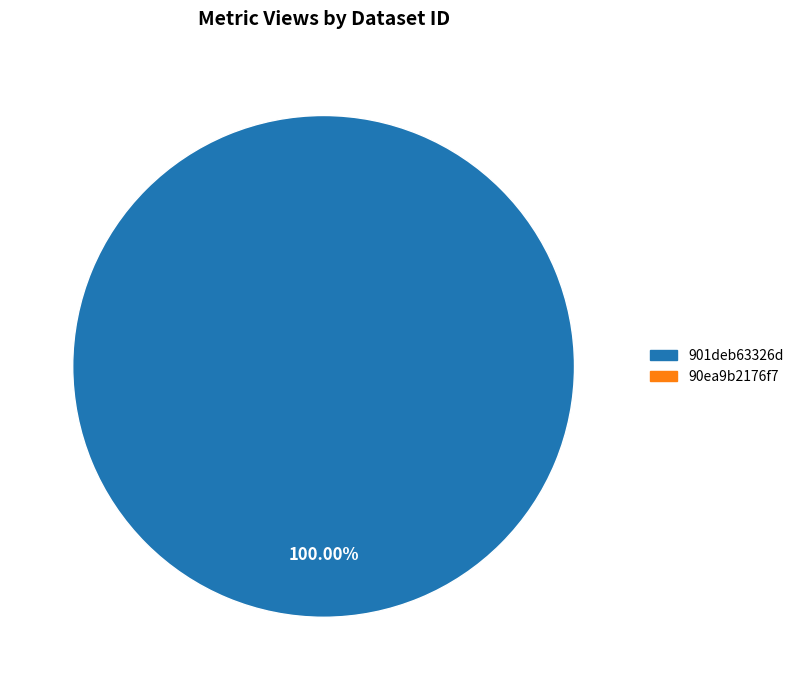

How many slices are in this pie chart?

1